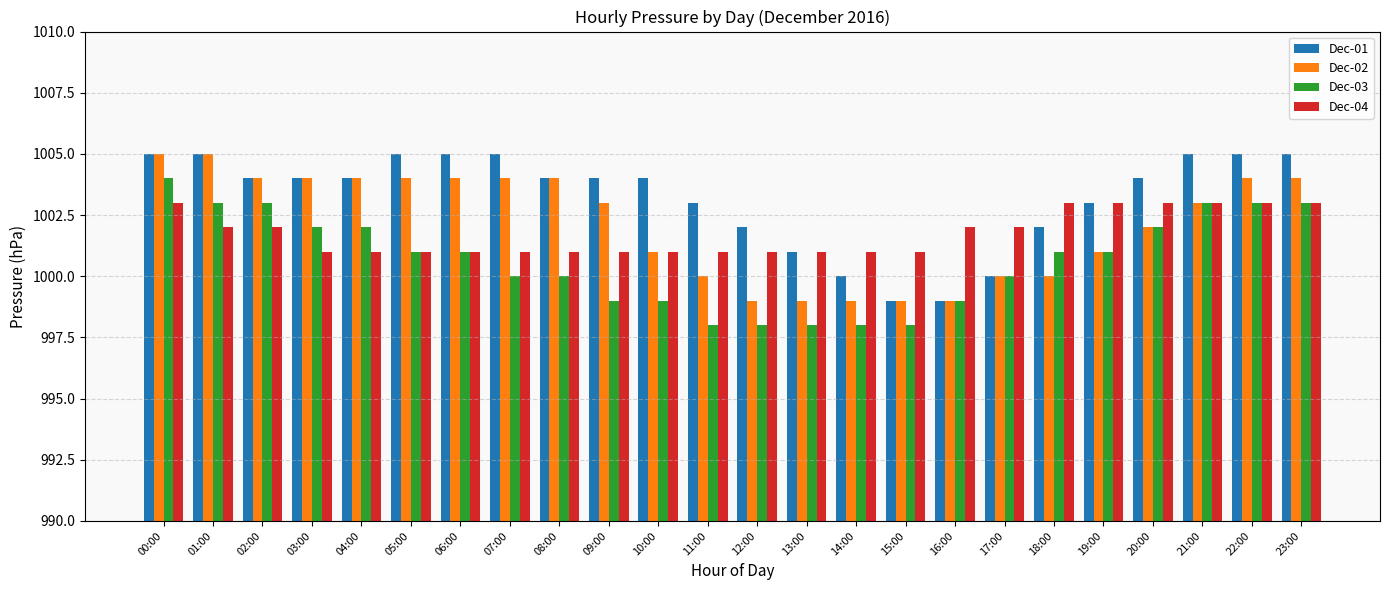

Reading left to right, transcribe all the data shown in this chart.

Dec-01: 1005	1005	1004	1004	1004	1005	1005	1005	1004	1004	1004	1003	1002	1001	1000	999	999	1000	1002	1003	1004	1005	1005	1005
Dec-02: 1005	1005	1004	1004	1004	1004	1004	1004	1004	1003	1001	1000	999	999	999	999	999	1000	1000	1001	1002	1003	1004	1004
Dec-03: 1004	1003	1003	1002	1002	1001	1001	1000	1000	999	999	998	998	998	998	998	999	1000	1001	1001	1002	1003	1003	1003
Dec-04: 1003	1002	1002	1001	1001	1001	1001	1001	1001	1001	1001	1001	1001	1001	1001	1001	1002	1002	1003	1003	1003	1003	1003	1003